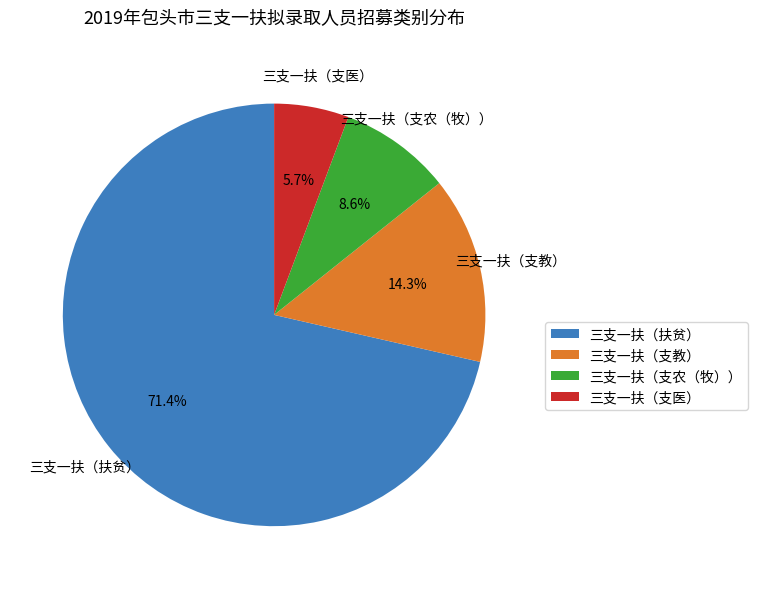

Which slice is the smallest?

三支一扶（支医）